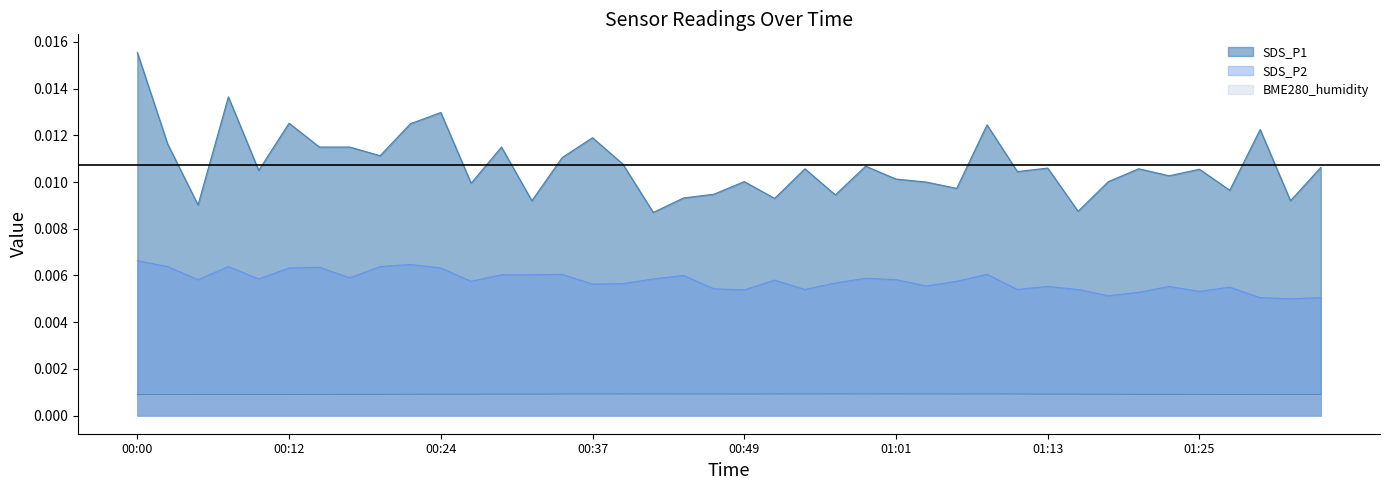

The value of SDS_P2 at 00:19 is 0.0. True or false?

True